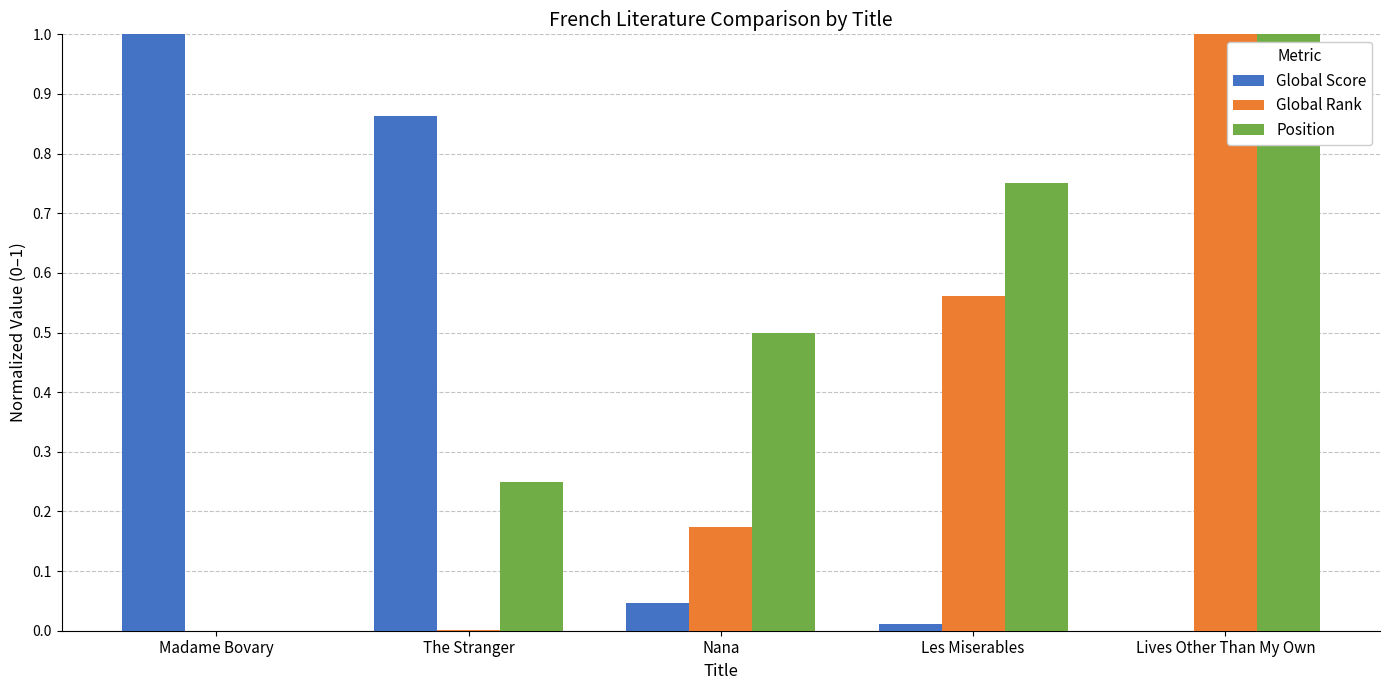

What is the total value across all series at Nana?

0.7